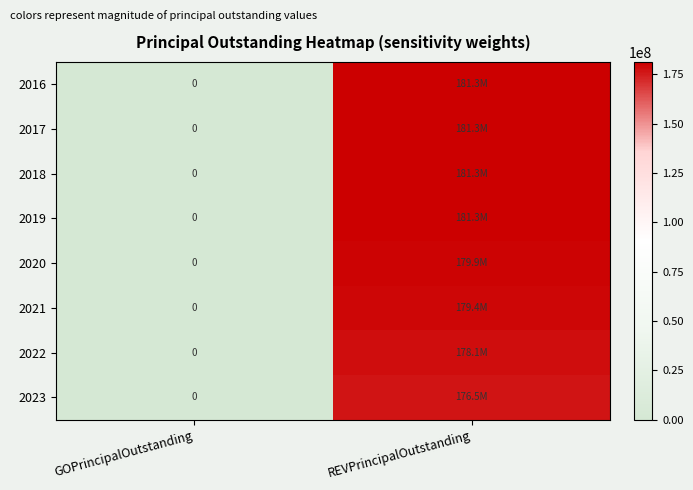

How many categories are shown in the chart?

2